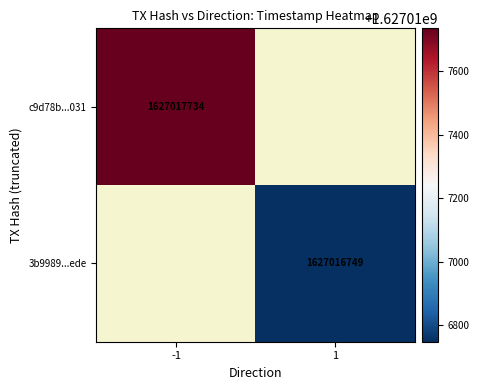

Which series changed the most between 0 and 1?

c9d78b0564b9a2c151796775572ca7dc2606031